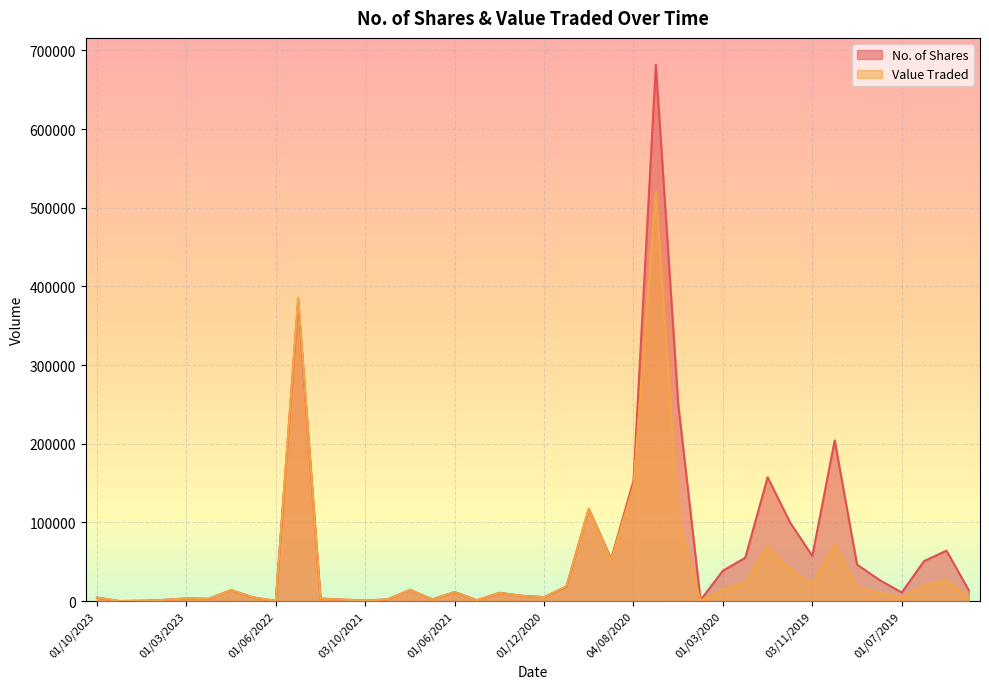

What is the sum of the Value Traded values at 01/12/2019 and 08/05/2022?

426287